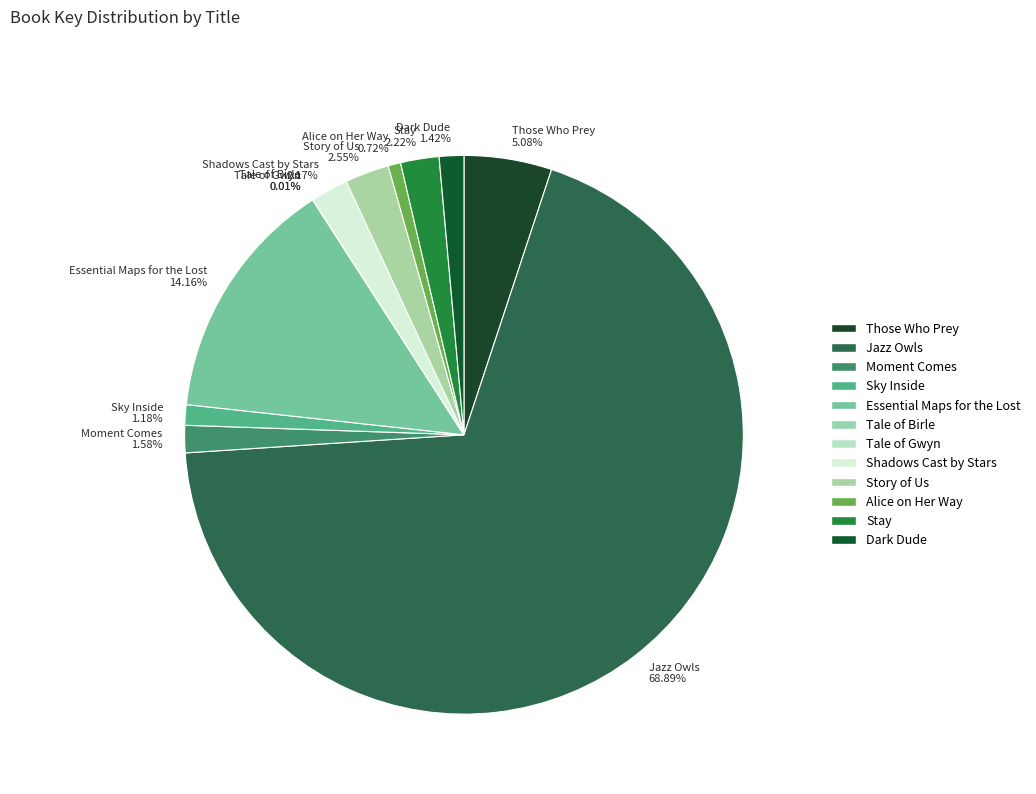

Which category accounts for the majority?

Jazz Owls